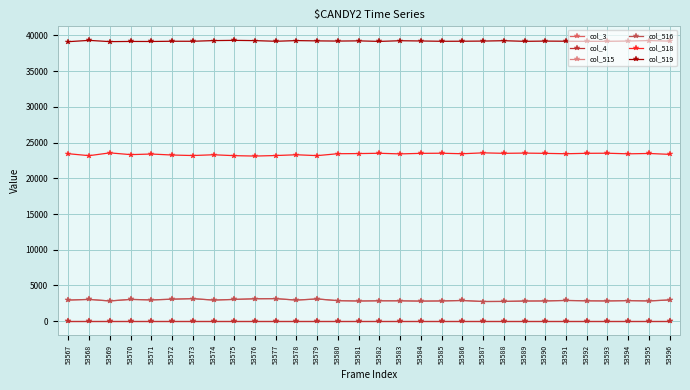

Is this an area chart (filled region under the line)?

No